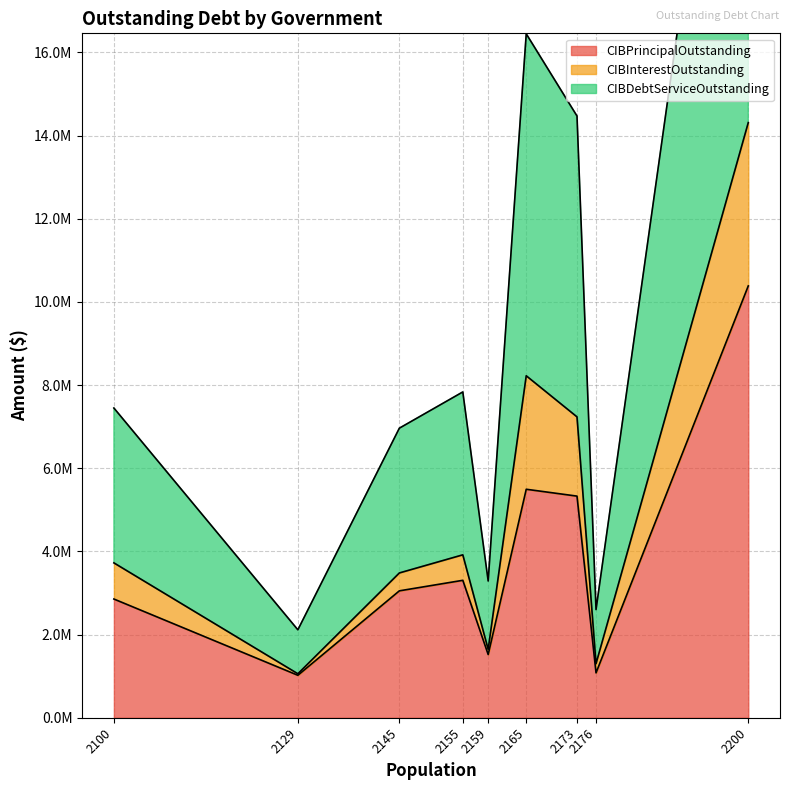

True or false: CIBDebtServiceOutstanding and CIBPrincipalOutstanding cross at least once.

False